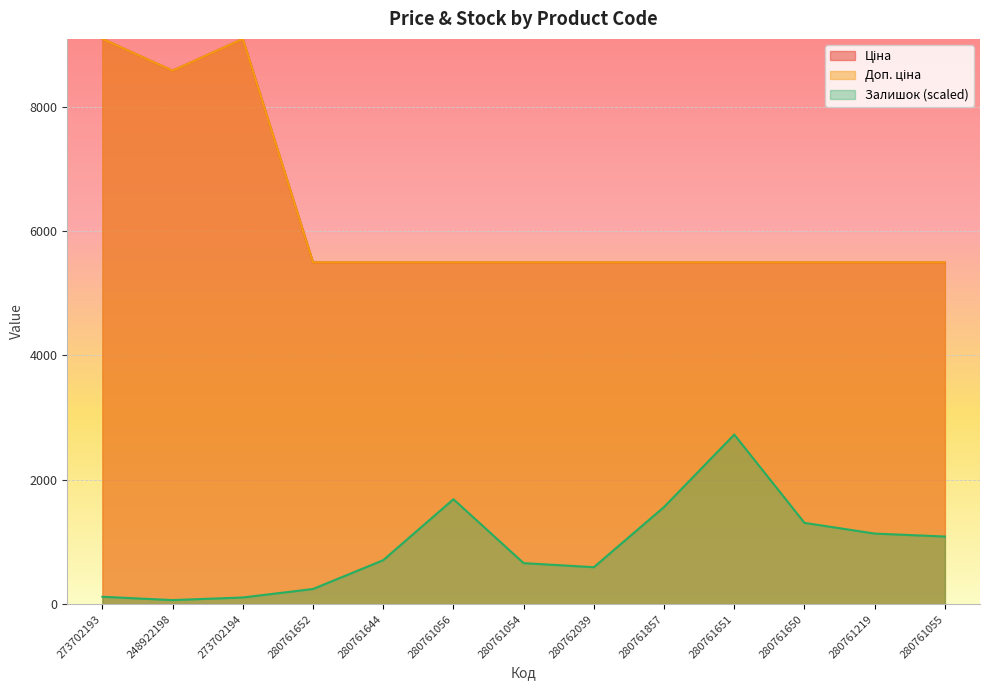

What is the label of the 6th point from the left?

280761056